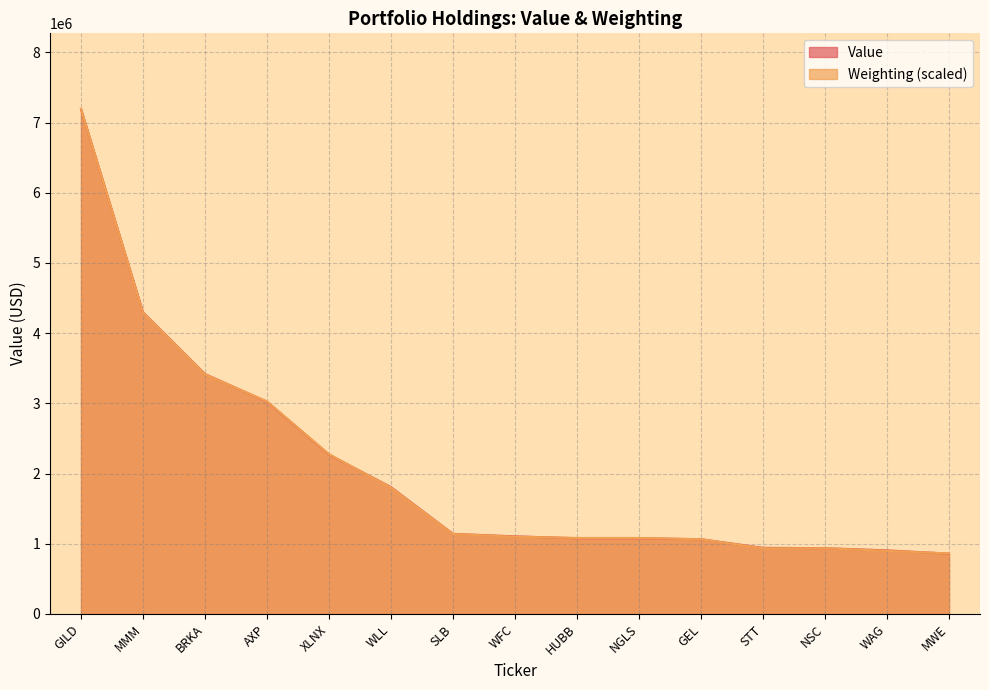

How many lines are shown in the chart?

2